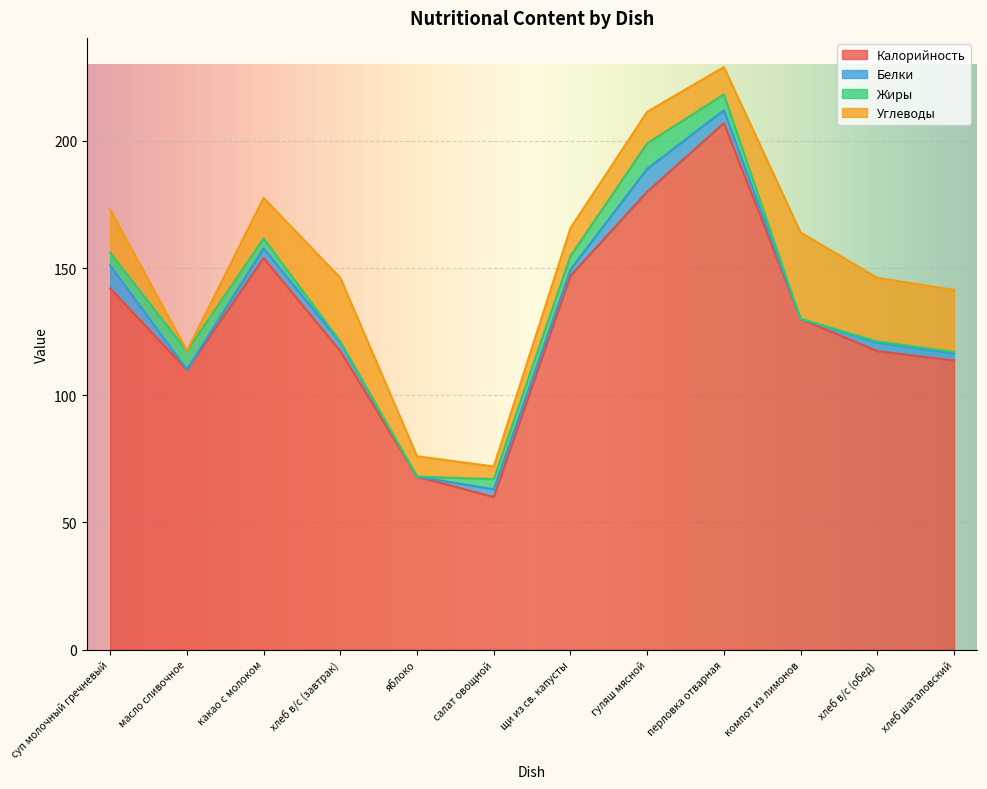

What is the label of the 1st point from the right?

хлеб шаталовский